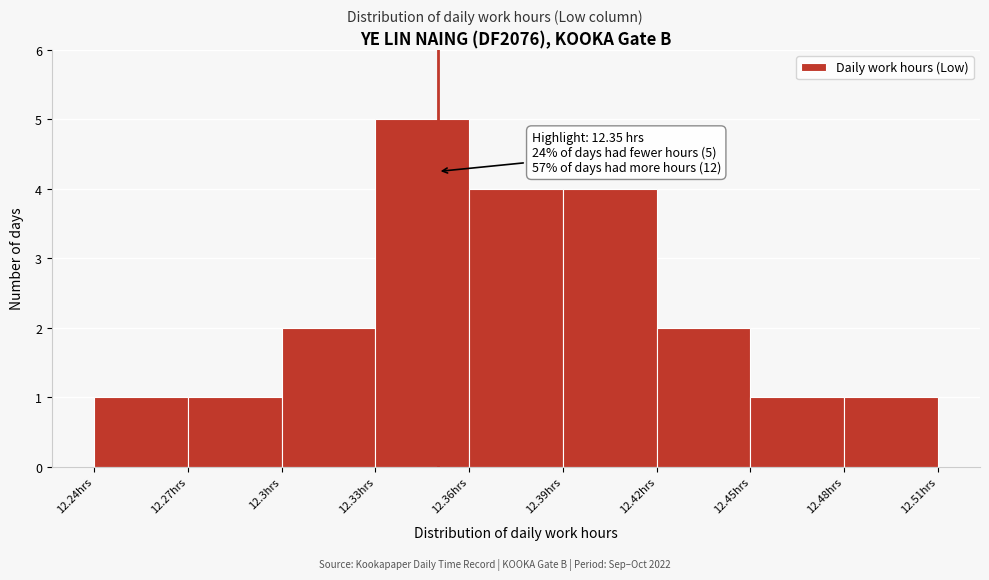

Which range on the x-axis has the tallest bar?

12.33 to 12.36